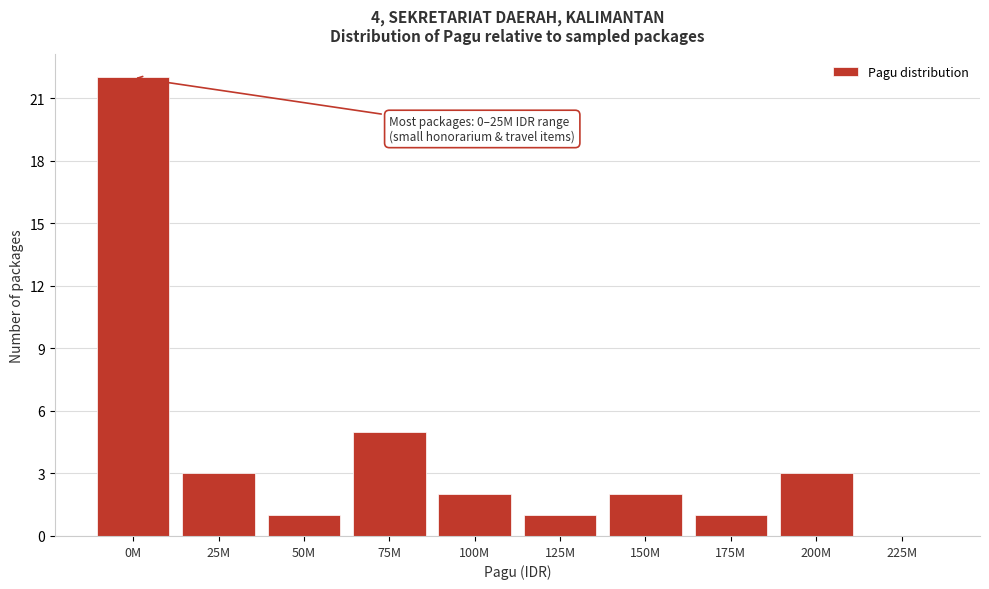

Reading right to left, list all the values displayed in this chart.

225M=0	200M=3	175M=1	150M=2	125M=1	100M=2	75M=5	50M=1	25M=3	0M=22